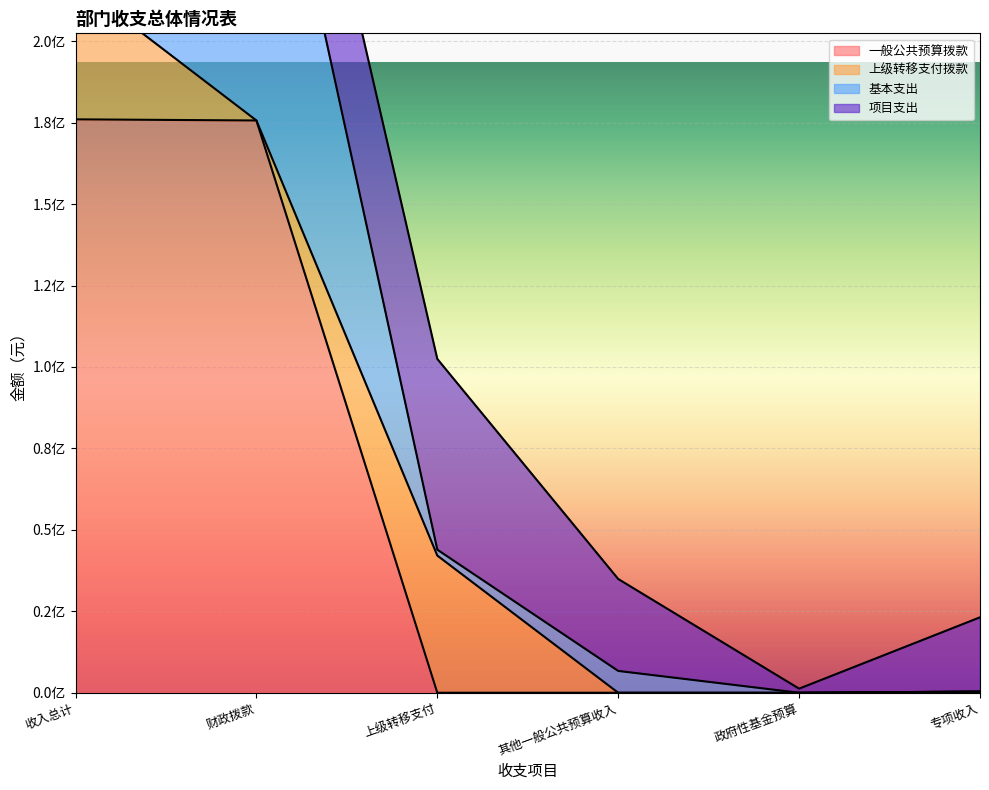

True or false: 一般公共预算拨款 and 基本支出 intersect in this chart.

False